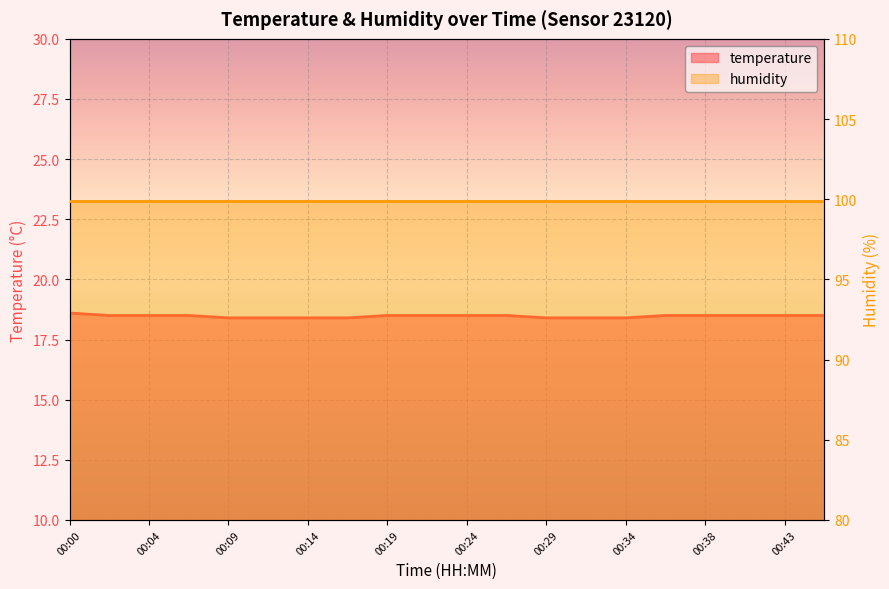

True or false: there are more than 1 points higher than both neighbors.

False